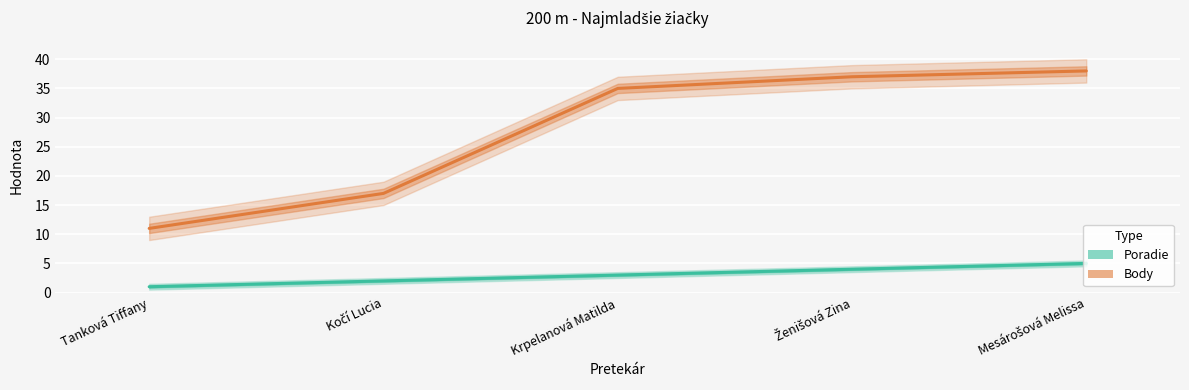

The Body series shows 38 at Mesárošová Melissa. True or false?

True